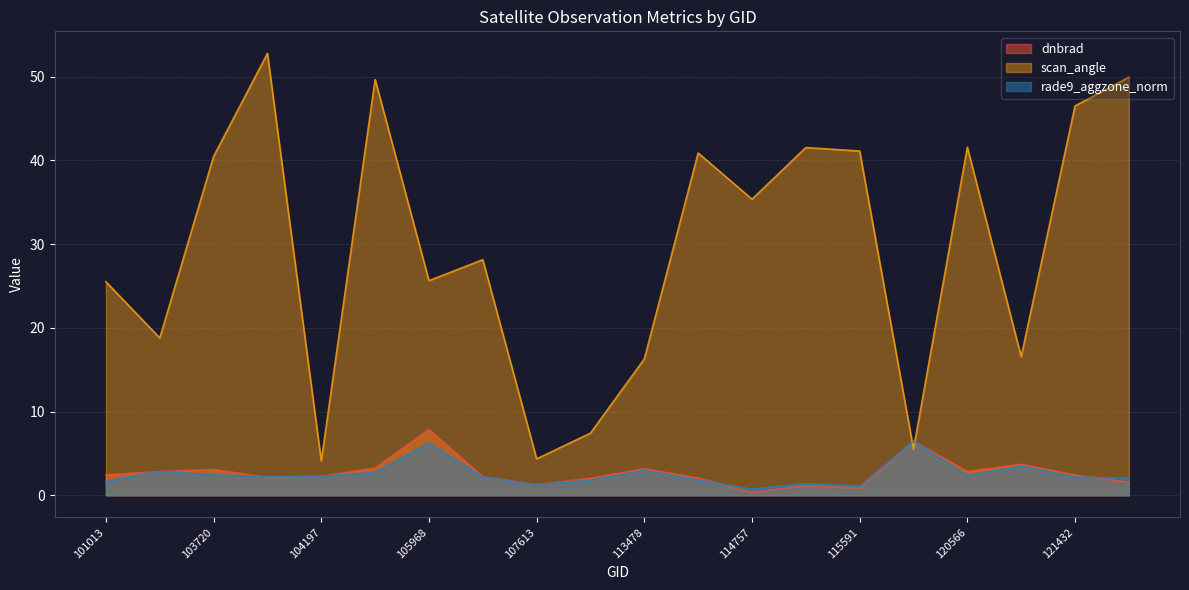

In dnbrad, how many points are lower than both neighbors (excluding endpoints)?

5